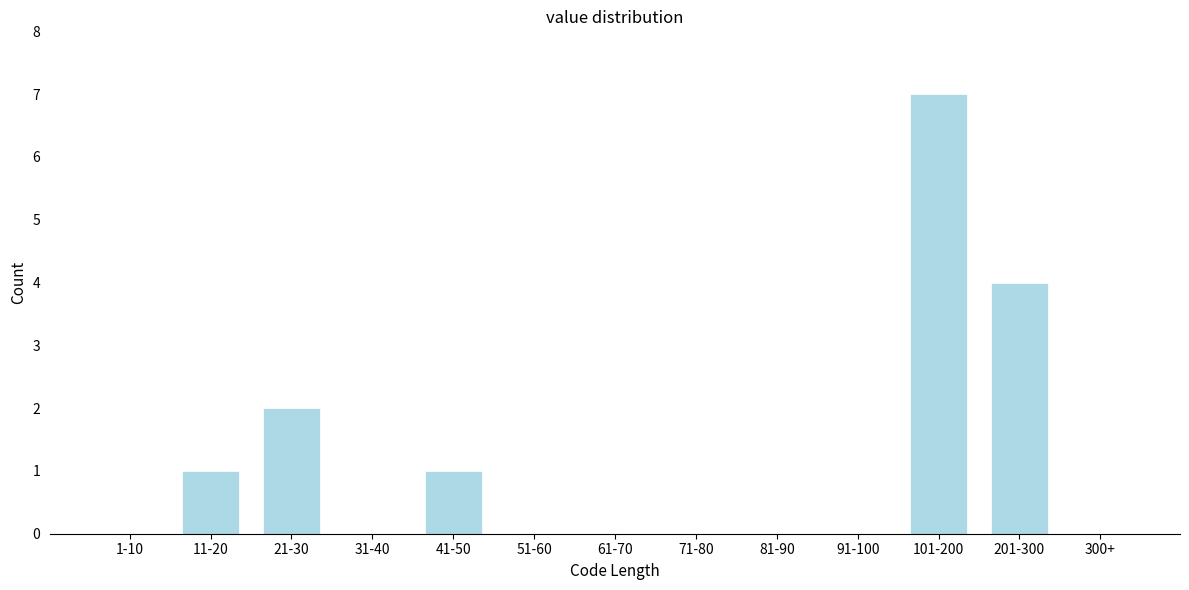

Reading left to right, list all the values displayed in this chart.

1-10=0	11-20=1	21-30=2	31-40=0	41-50=1	51-60=0	61-70=0	71-80=0	81-90=0	91-100=0	101-200=7	201-300=4	300+=0